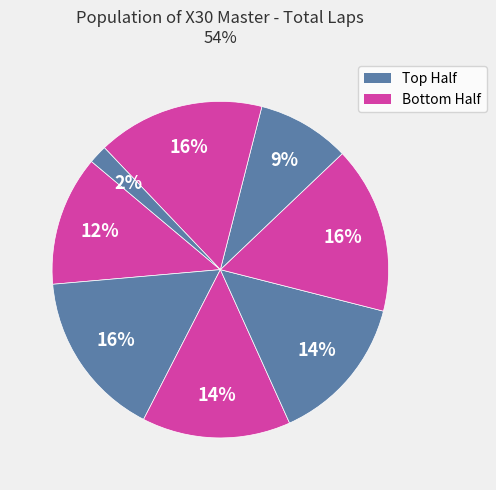

Count the number of slices in the pie.

8